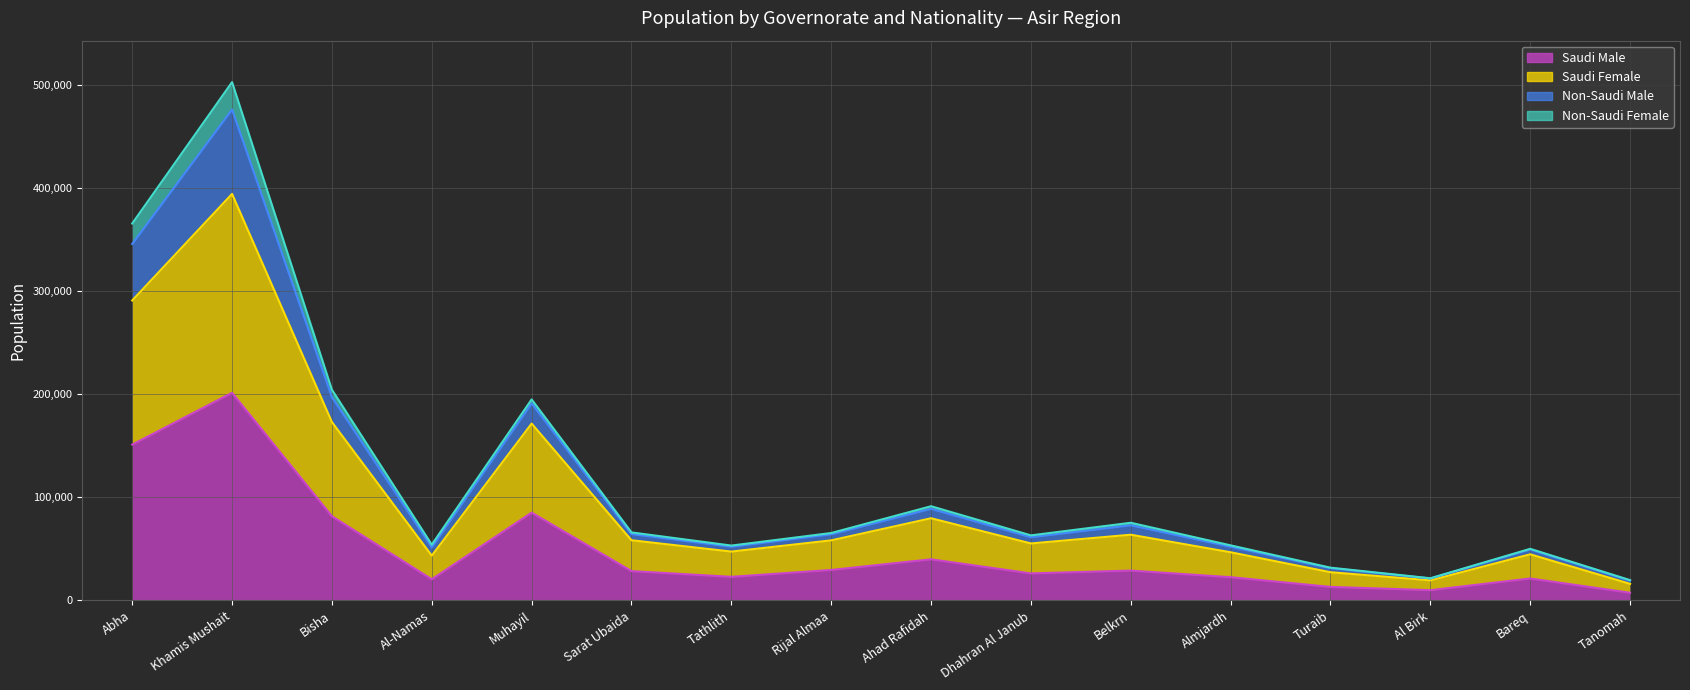

True or false: Non-Saudi Male and Saudi Female cross at least once.

False